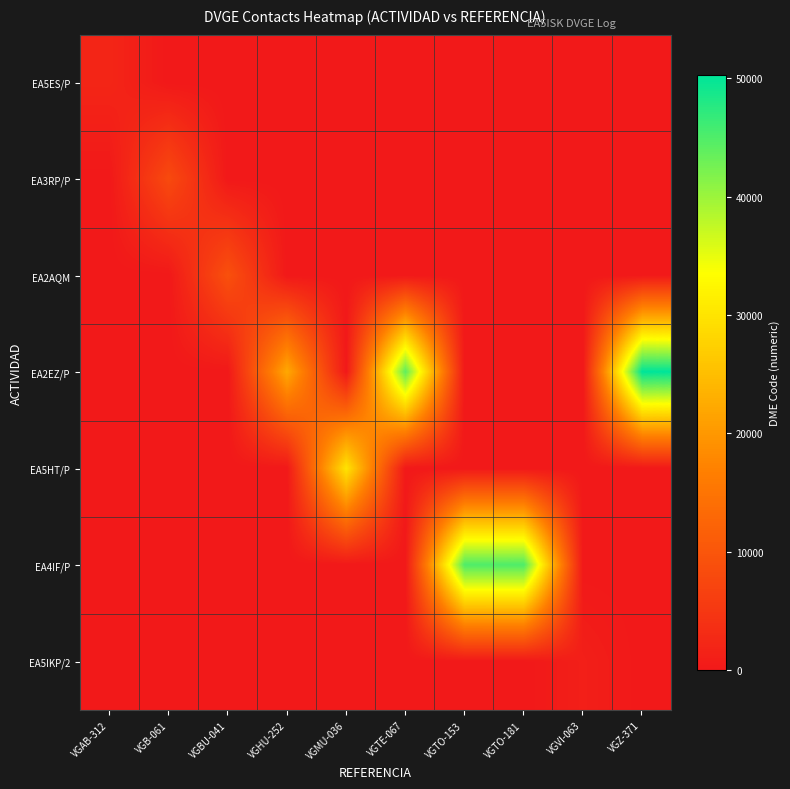

Between VGVI-063 and VGMU-036, which is larger?

VGVI-063